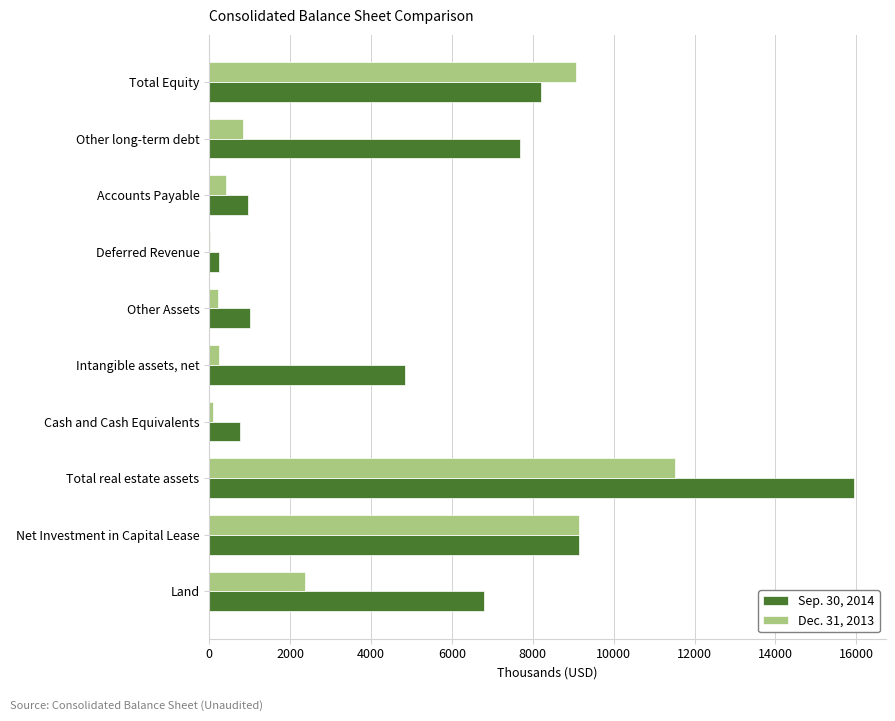

Which series has the largest total across all categories?

Sep. 30, 2014